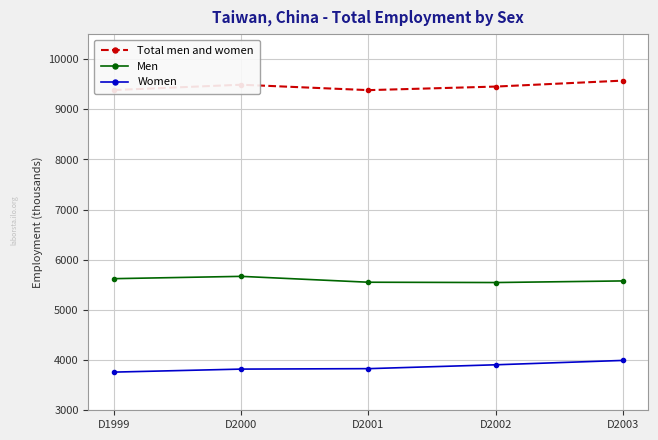

Does the chart have visible grid lines?

Yes